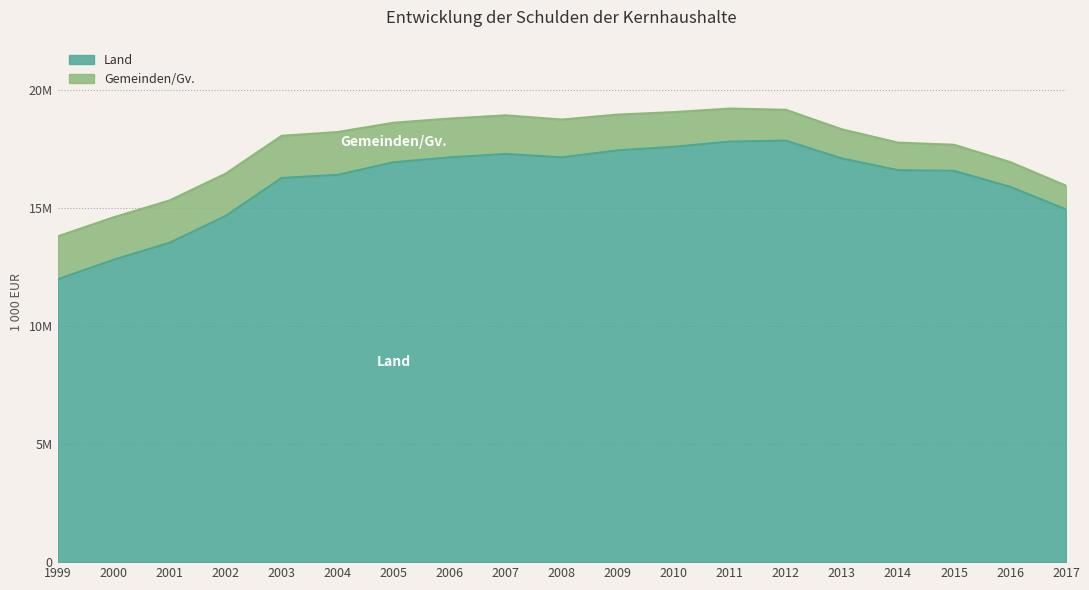

At which label is the value closest to 14907612?

2017